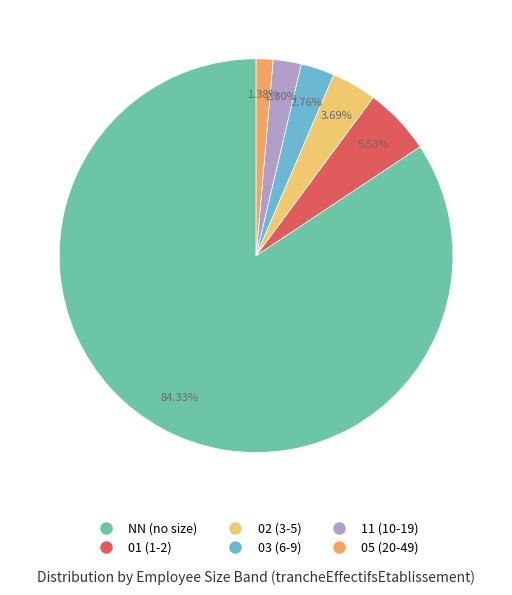

How many slices are in this pie chart?

6